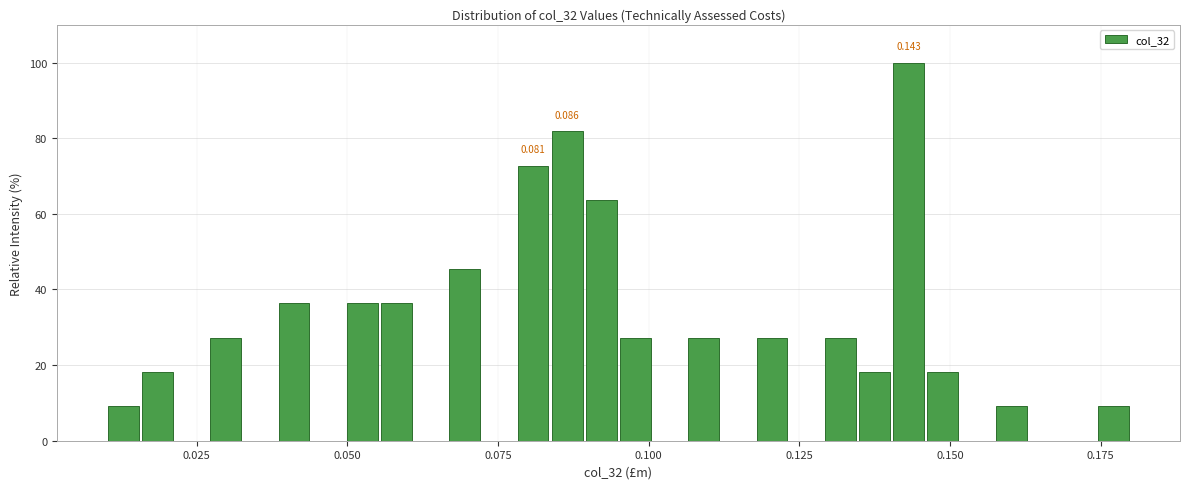

Around what value on the x-axis is the tallest bar? Give the approximate position of its centre, as read against the axis.

0.145